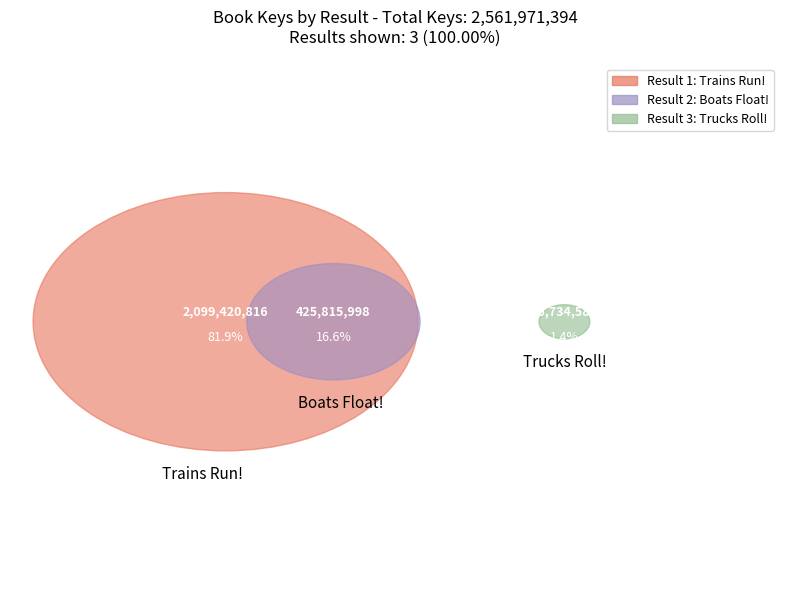

Is it true that 1 is 72% of the pie?

False